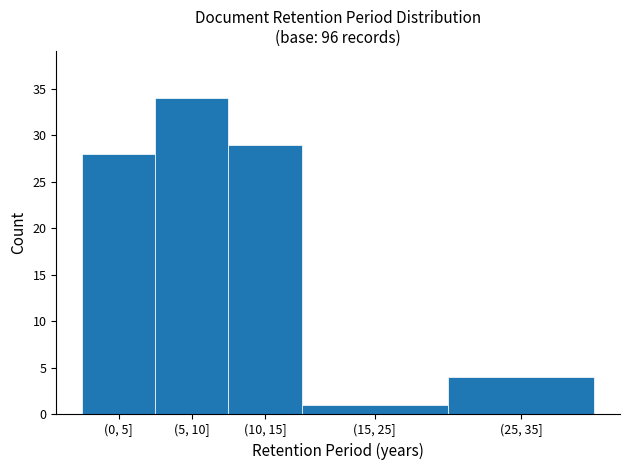

Reading right to left, what are all the values shown in this chart?

(25, 35]=4	(15, 25]=1	(10, 15]=29	(5, 10]=34	(0, 5]=28